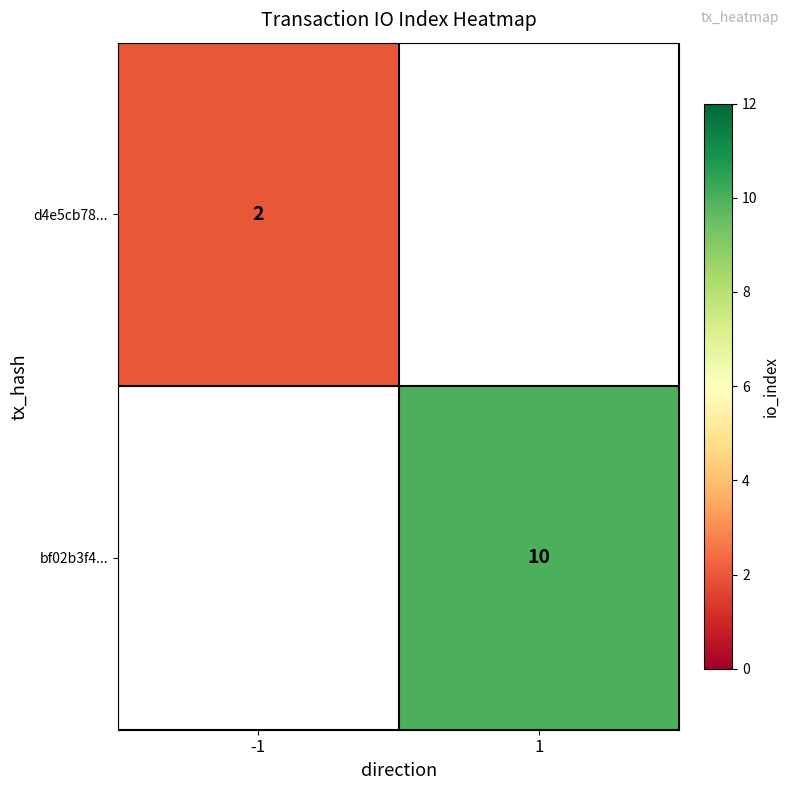

Which label corresponds to the largest value in the chart?

1